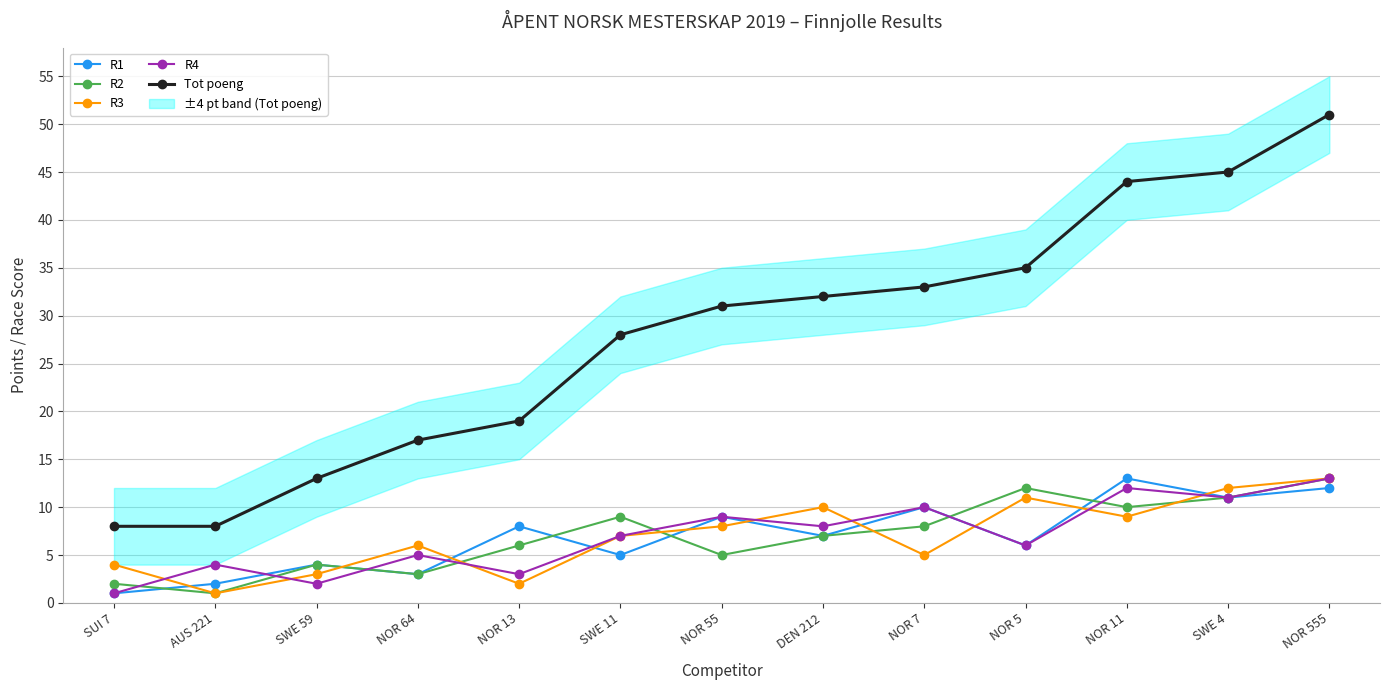

Is the value of R2 at NOR 11 greater than the value of R4 at NOR 13?

Yes